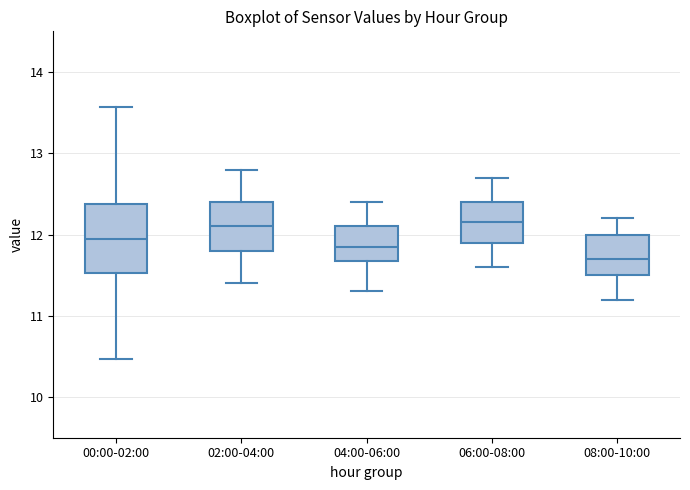

Reading left to right, transcribe this box plot: for each box, give where its median line is, the range the box spans, and where its two whiskers end, as read against the y-axis. The values are not printed on the chart, so give them approximately, as read against the axis.

00:00-02:00: median 12.0, box 11.5 to 12.4, whiskers 10.5 to 13.6
02:00-04:00: median 12.1, box 11.8 to 12.4, whiskers 11.4 to 12.8
04:00-06:00: median 11.9, box 11.7 to 12.1, whiskers 11.3 to 12.4
06:00-08:00: median 12.2, box 11.9 to 12.4, whiskers 11.6 to 12.7
08:00-10:00: median 11.7, box 11.5 to 12.0, whiskers 11.2 to 12.2